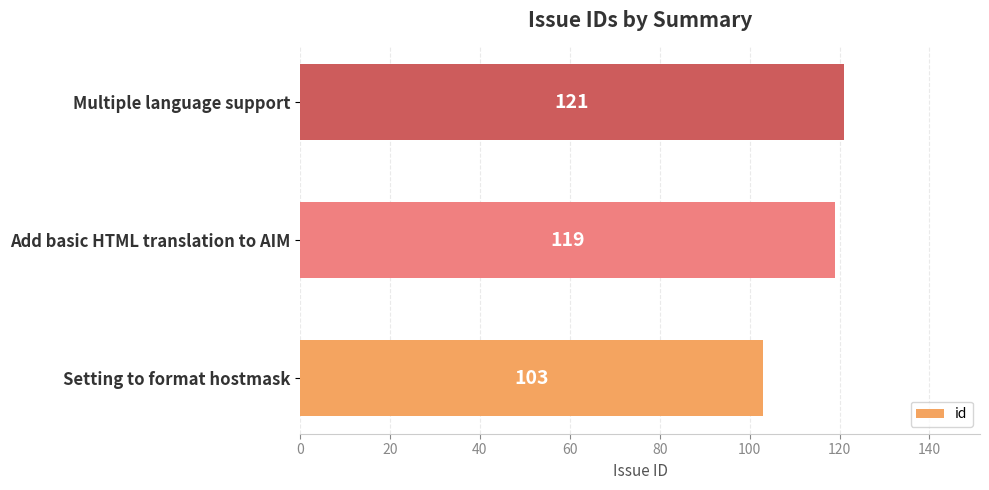

What is the sum of all values?

343